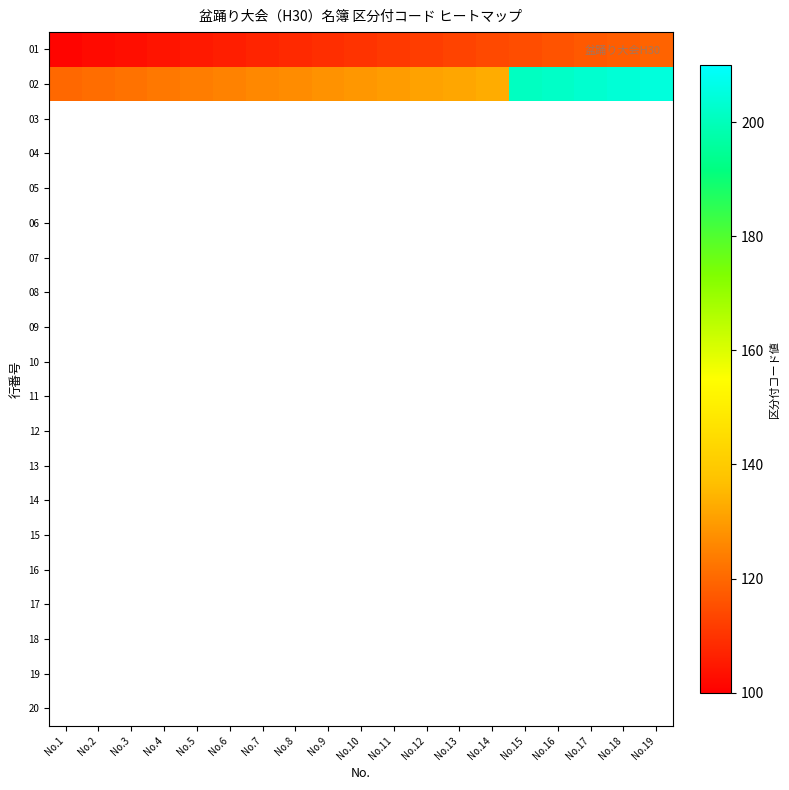

Which category has the highest value across all series?

No.19